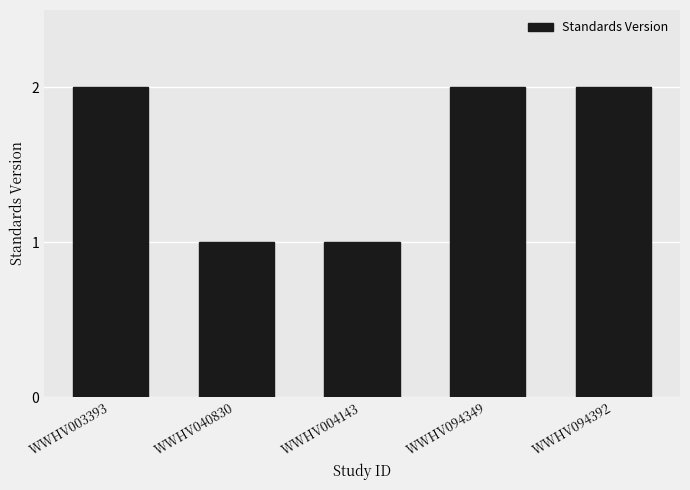

What is the difference between the second highest and minimum values?

1